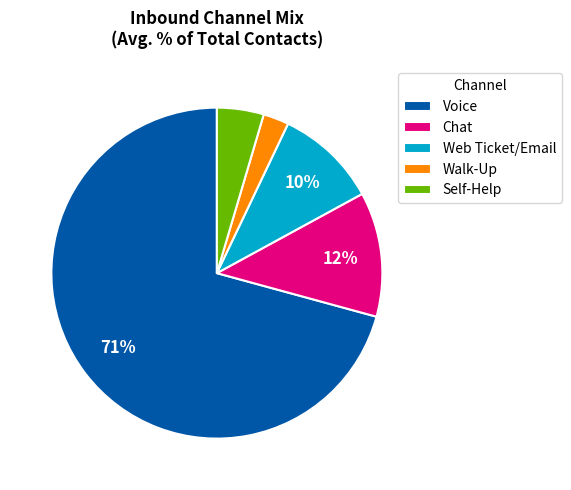

To the nearest percent, what is the combined percentage of Chat and Self-Help?

17%